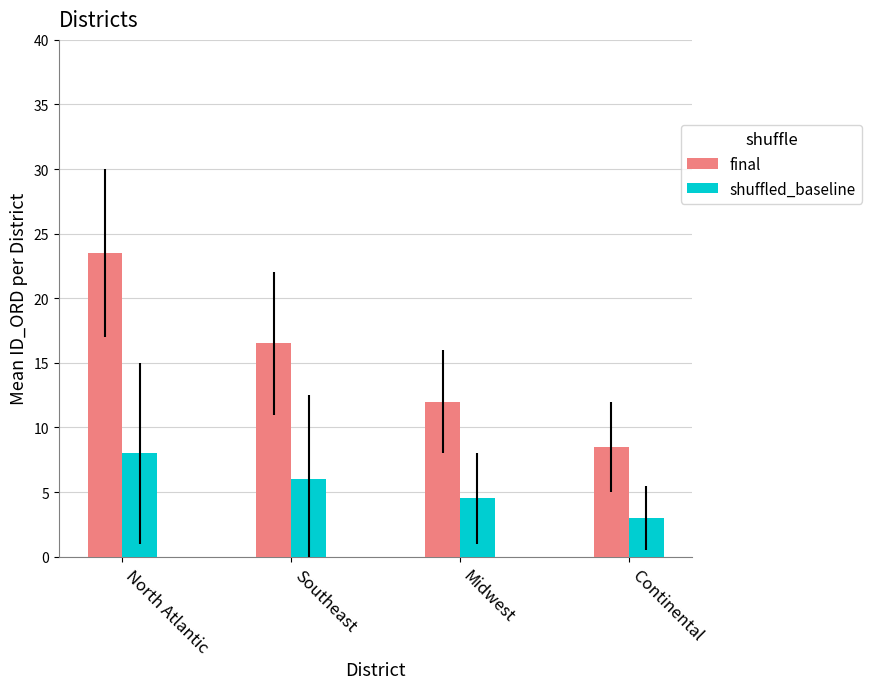

What is the minimum value shown in the chart?

3.0